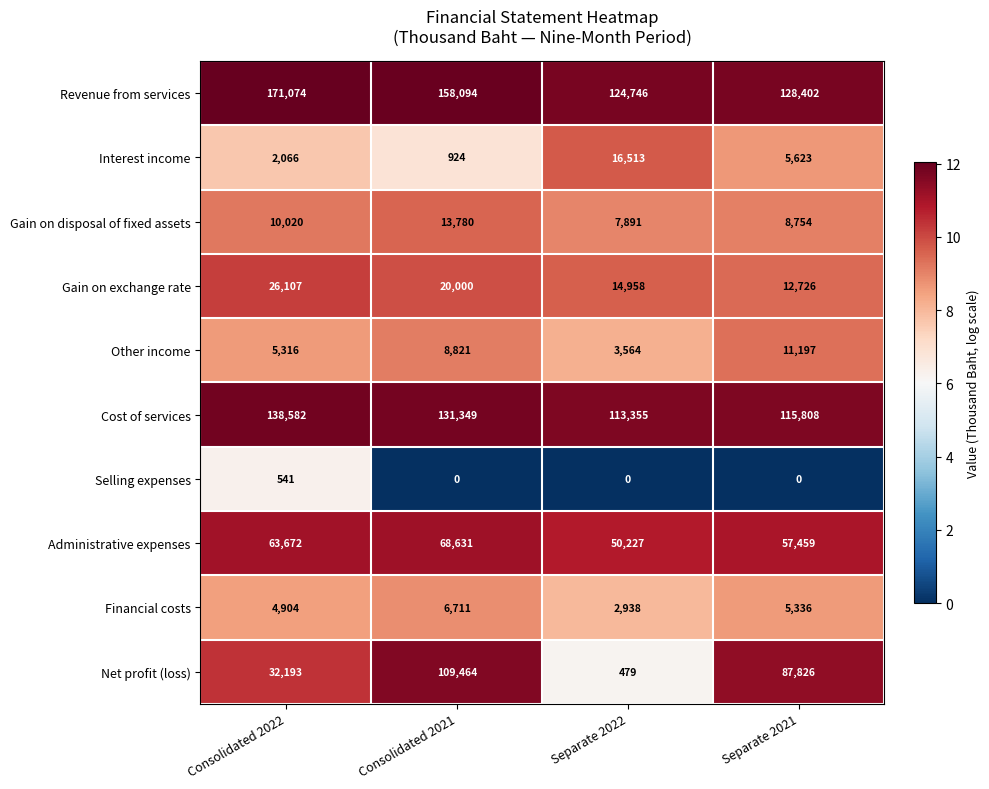

What is the spread (max minus min) of values at Consolidated 2022?

170533